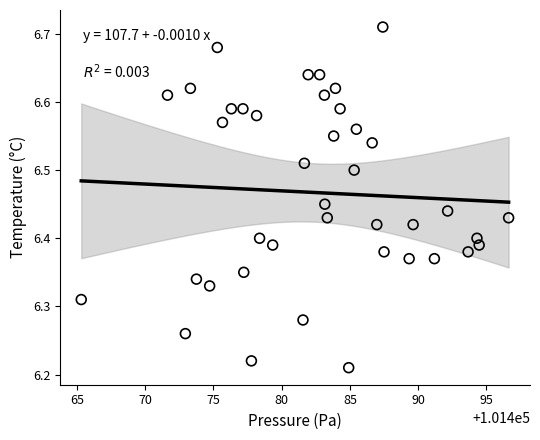

What is the range of X values (max minus min)?

31.3